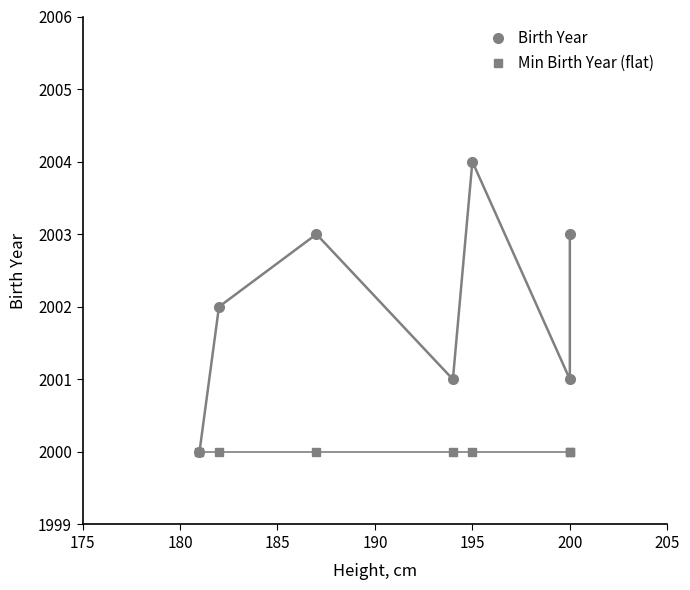

How many interior local valleys does the Birth Year series have?

2